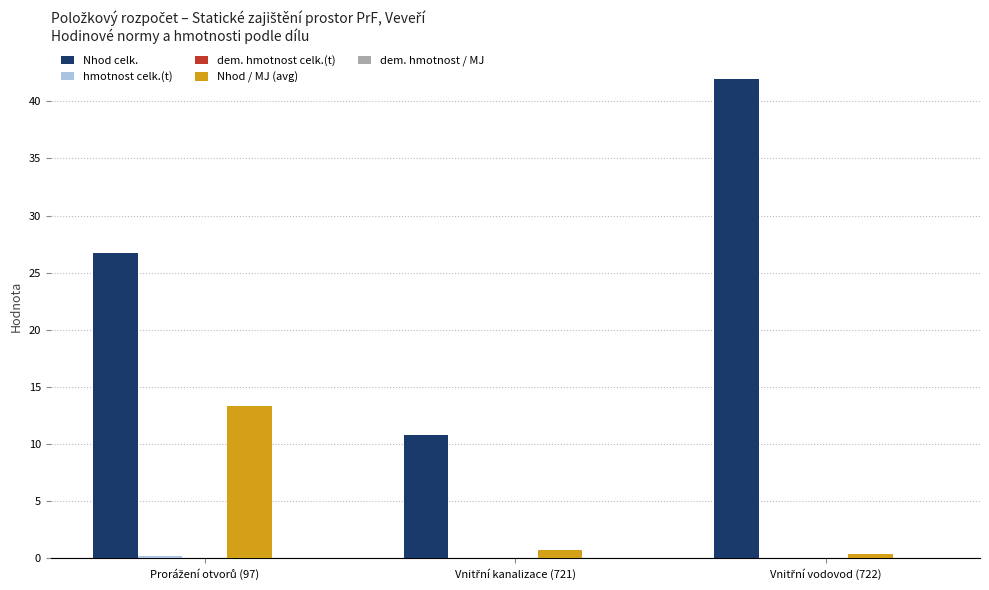

Which series has the largest total across all categories?

Nhod celk.